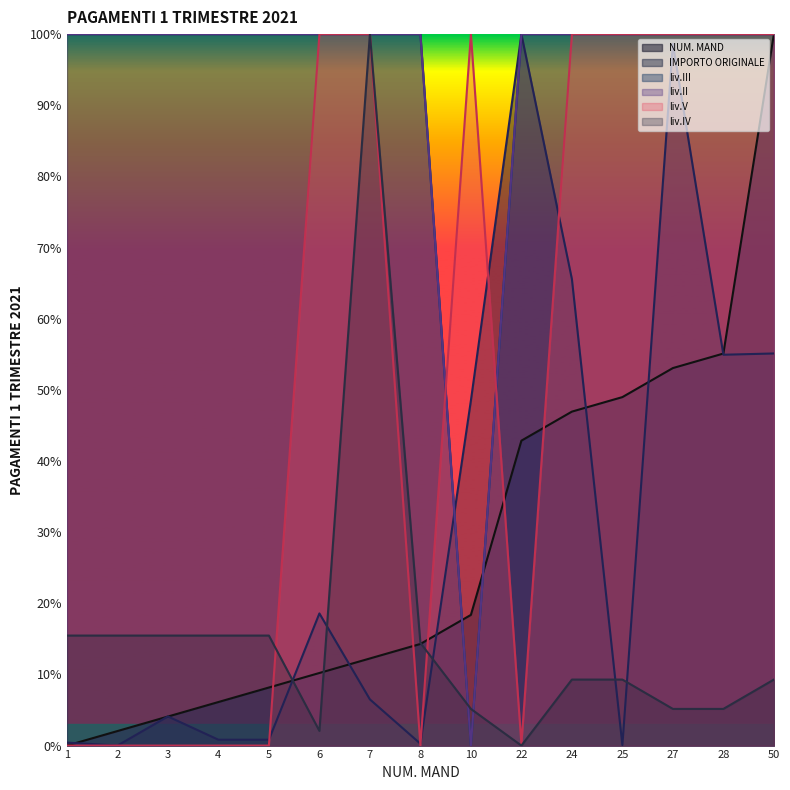

List the labels in order of liv.II value, largest first.

1, 2, 3, 4, 5, 6, 7, 8, 22, 24, 25, 27, 28, 50, 10